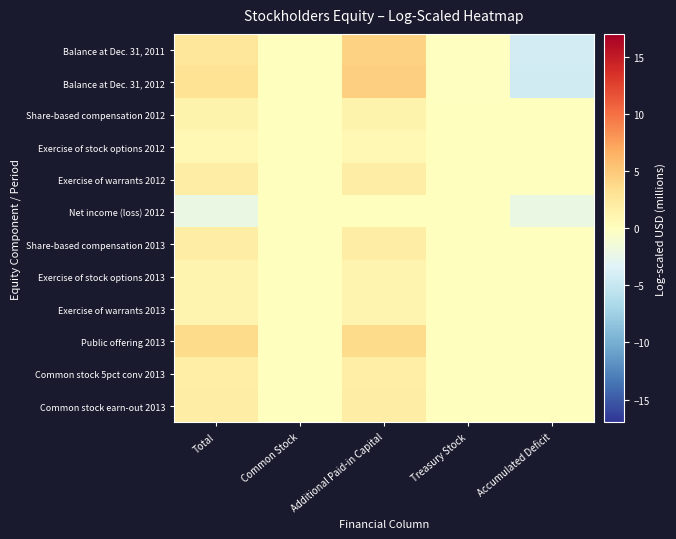

How many series are shown in this chart?

12